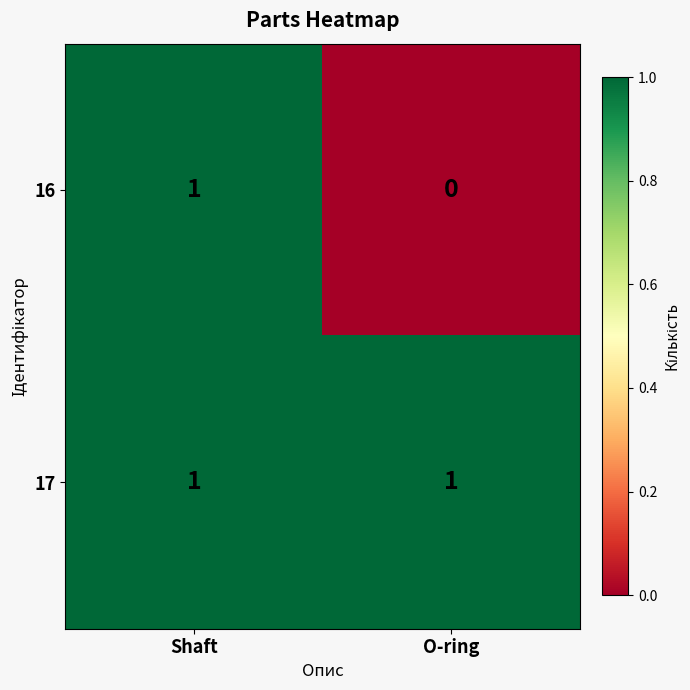

Reading left to right, list all the values displayed in this chart.

16: Shaft=1	O-ring=0
17: Shaft=1	O-ring=1